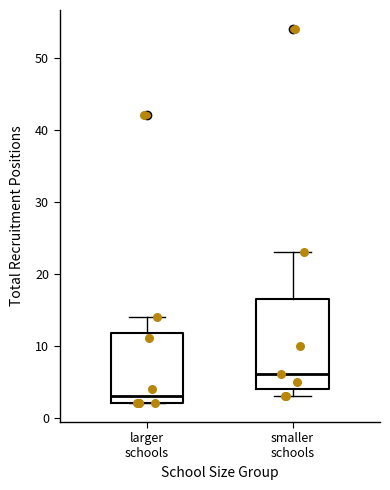

Which box has the lowest median line?

larger schools